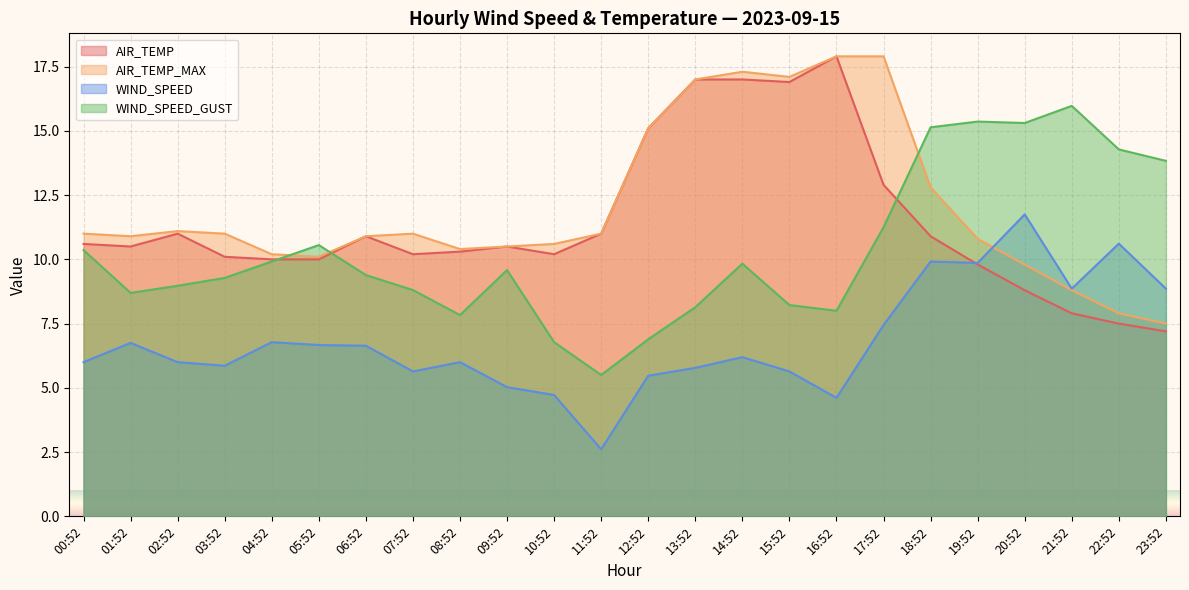

True or false: WIND_SPEED and AIR_TEMP cross at least once.

True